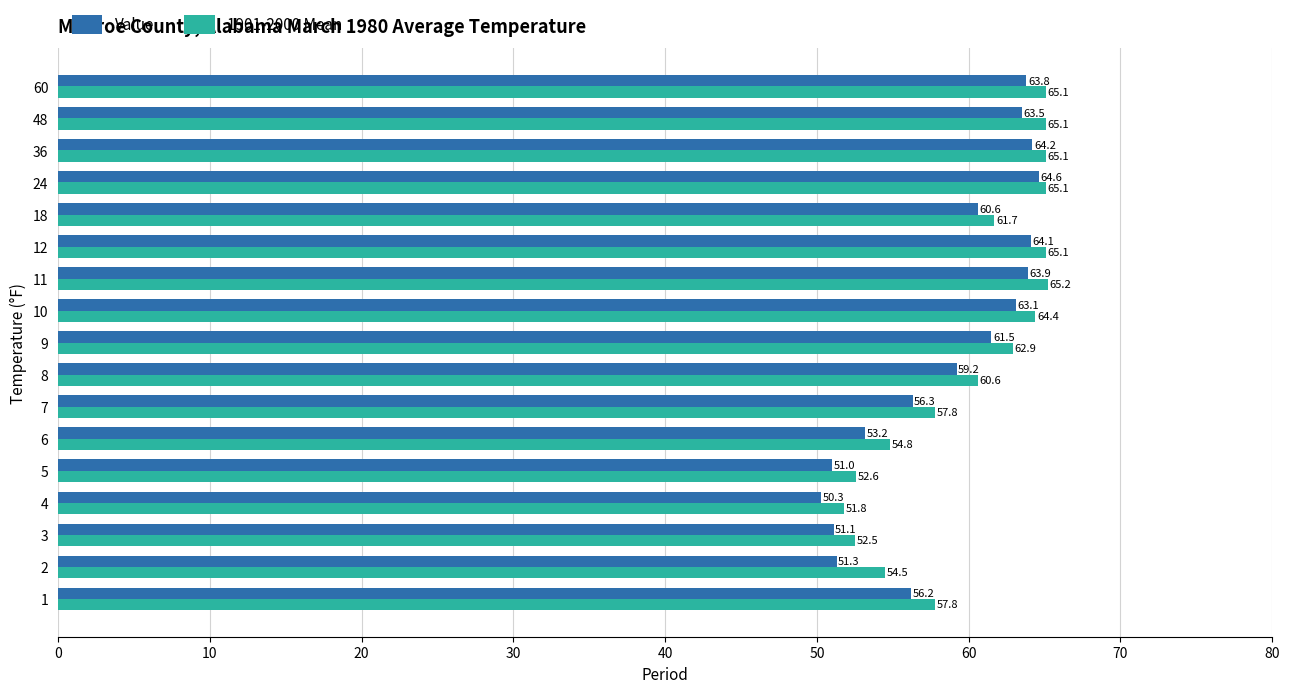

Which series has the largest total across all categories?

1901-2000 Mean